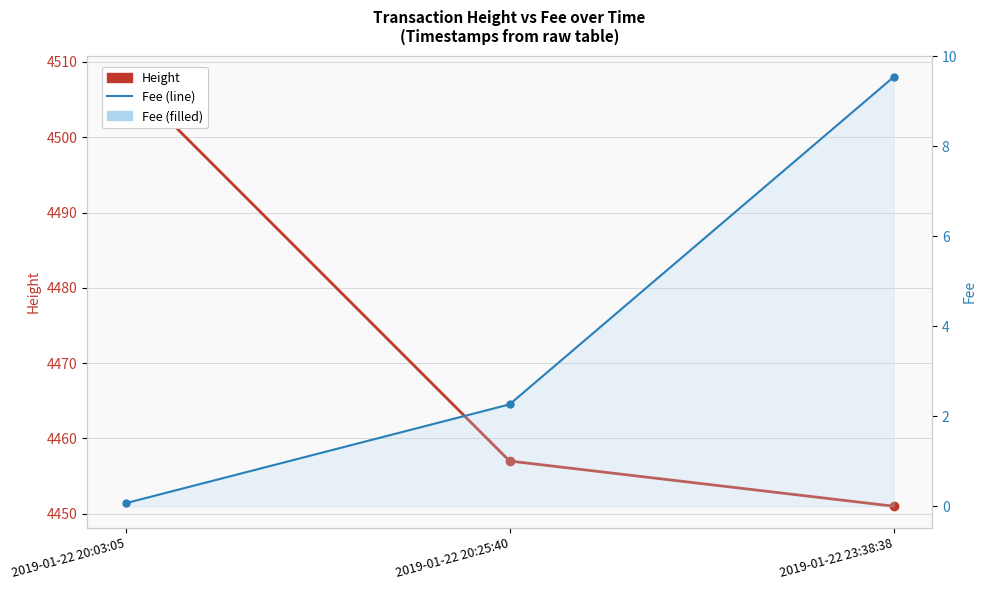

What is the sum of all Height values?

13416.0